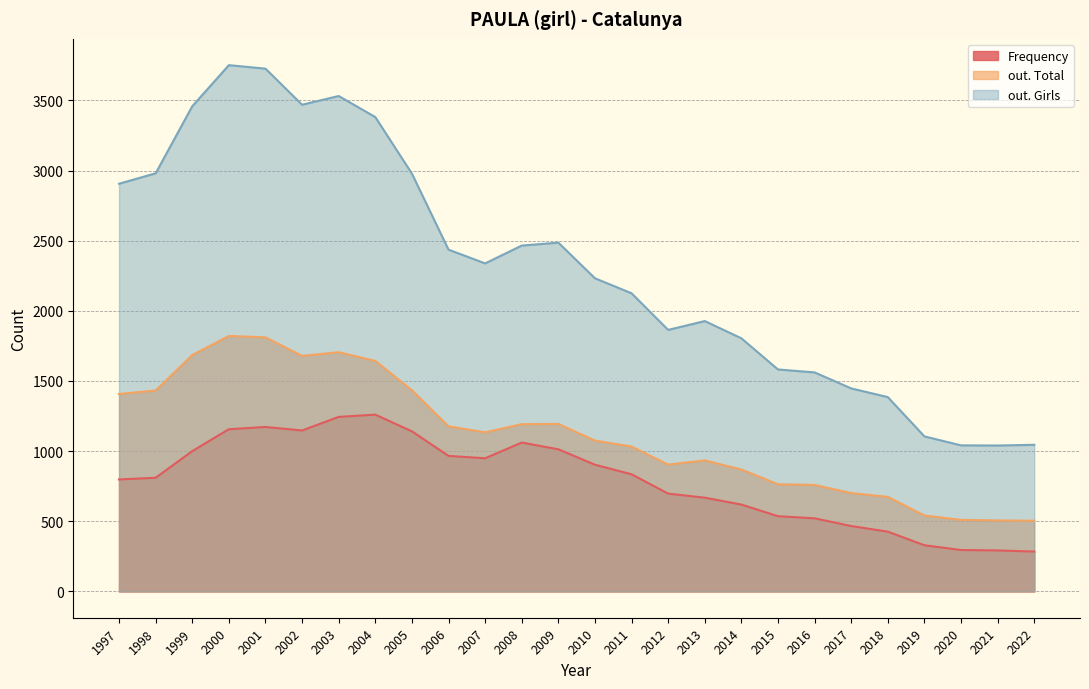

Rank the series by their average value, from highest to lowest.

out. Girls, out. Total, Frequency